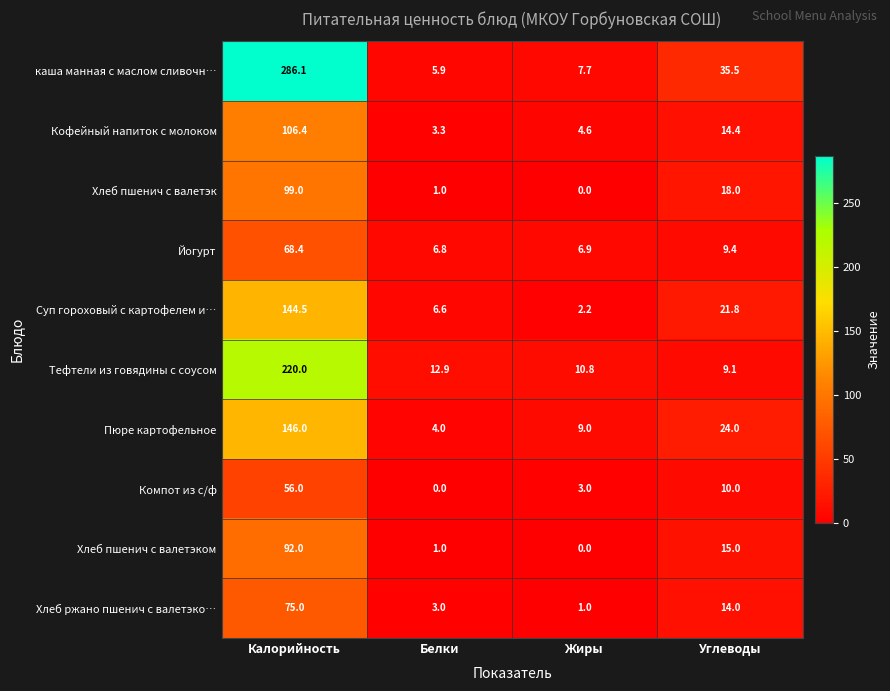

What value does the Хлеб пшенич с валетэк series have at Калорийность?

99.0